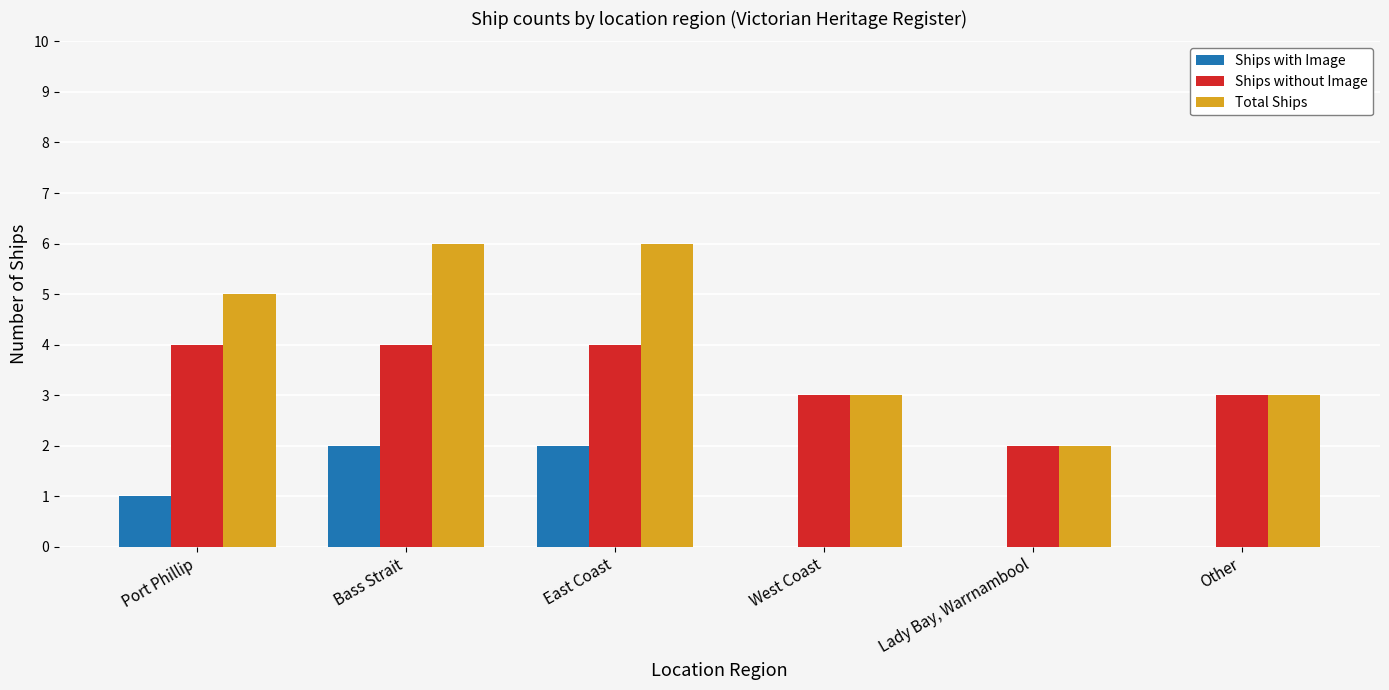

What is the sum of the Ships without Image values at East Coast and Port Phillip?

8